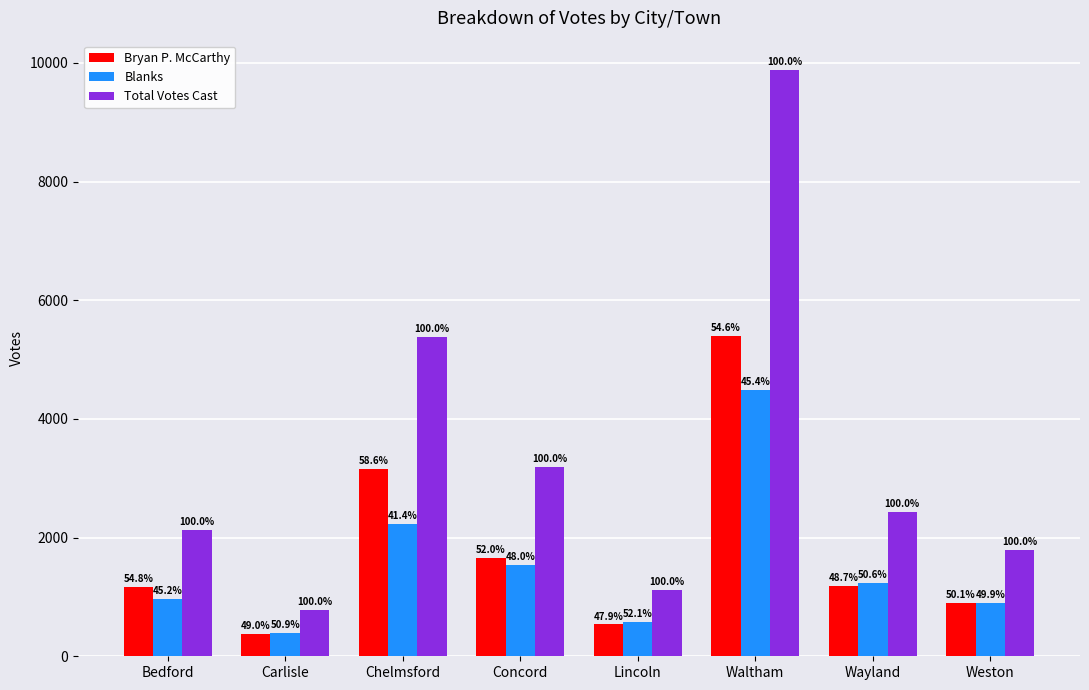

Does the chart contain any negative values?

No